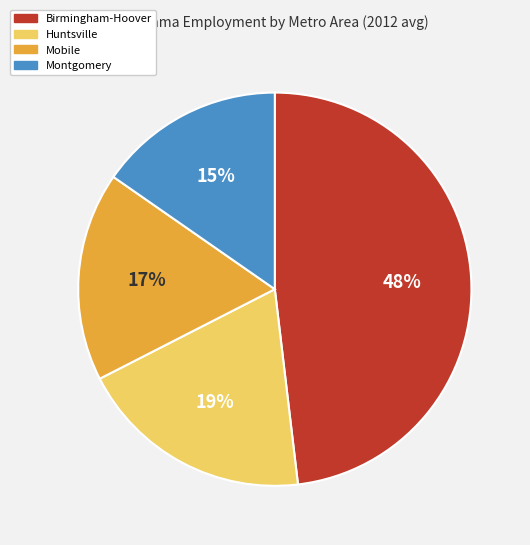

To the nearest percent, what is the average slice percentage?

25%